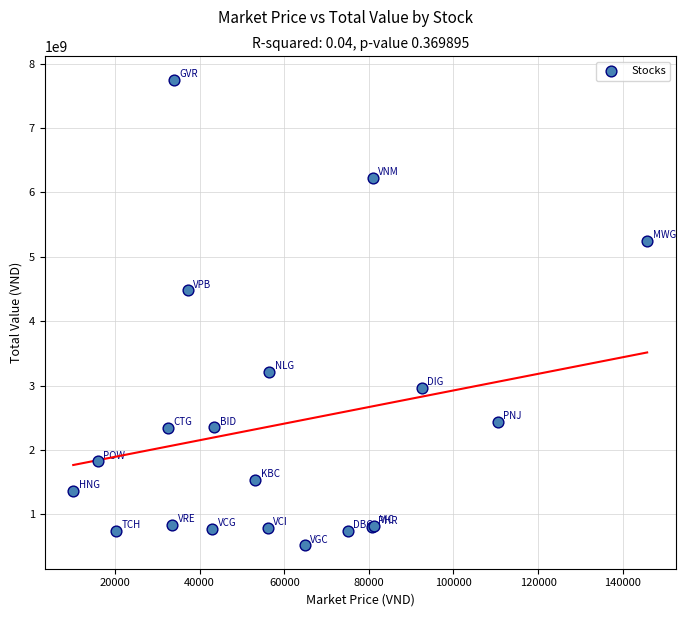

What Y value in the scatter plot is closest to 4135200000?

4478768400